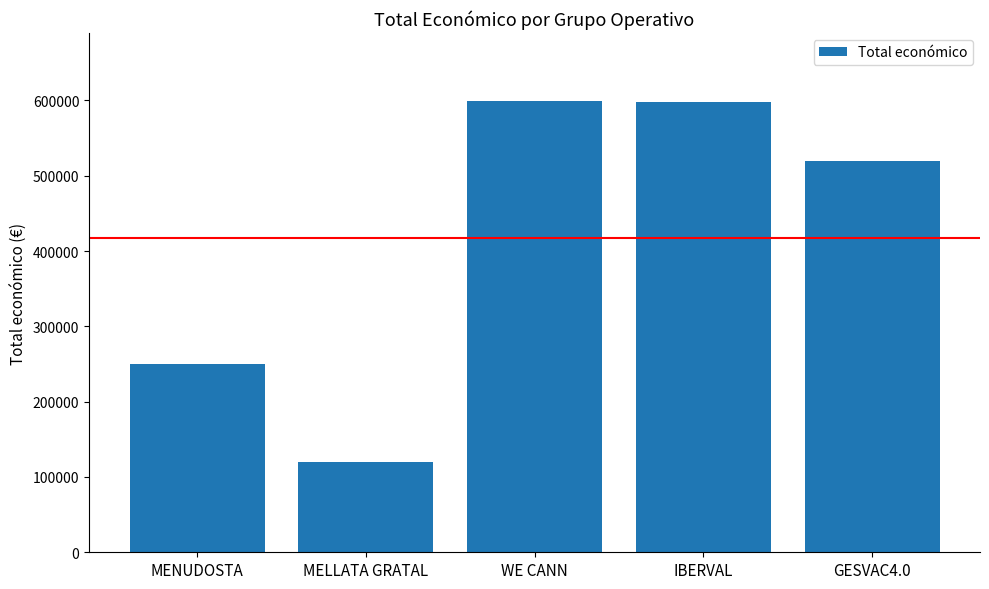

The value at GESVAC4.0 is 268242. True or false?

False